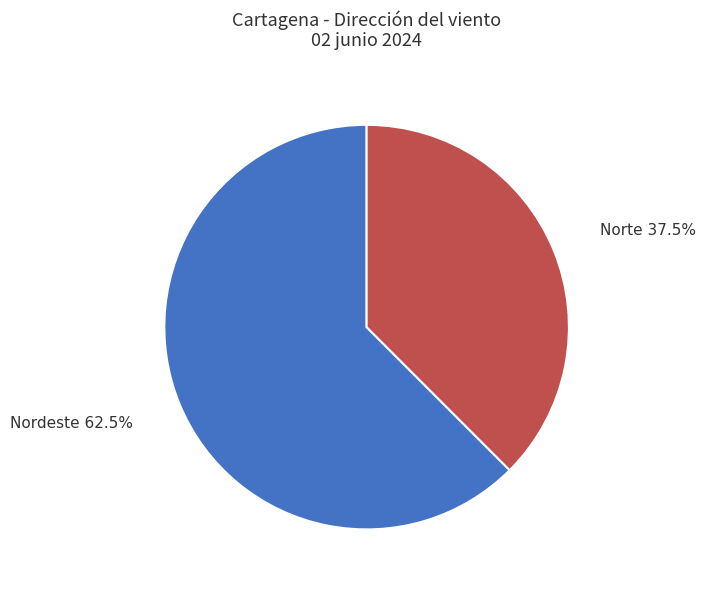

How many segments does this pie chart have?

2